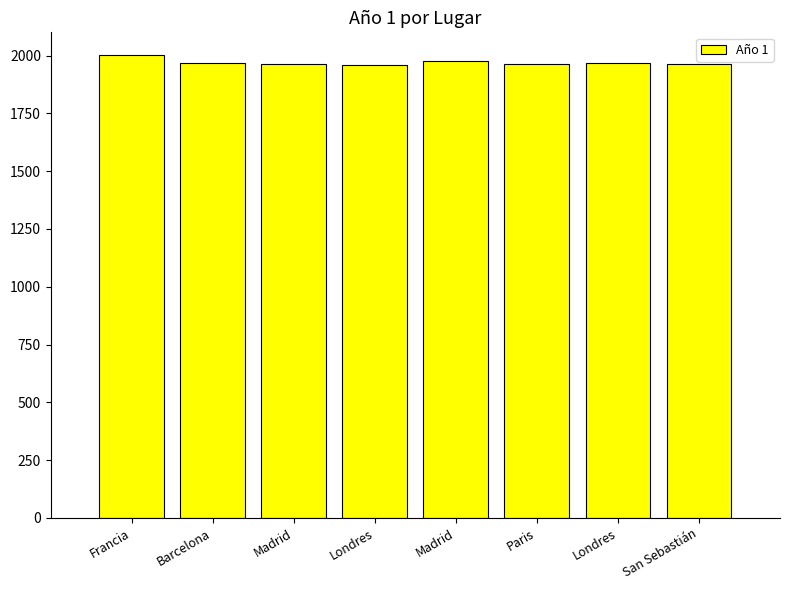

How many bars are there in total?

8